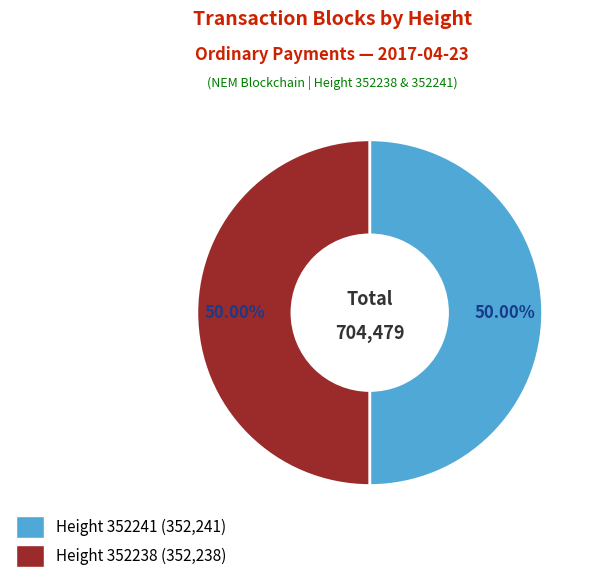

Which slice is the largest?

352241